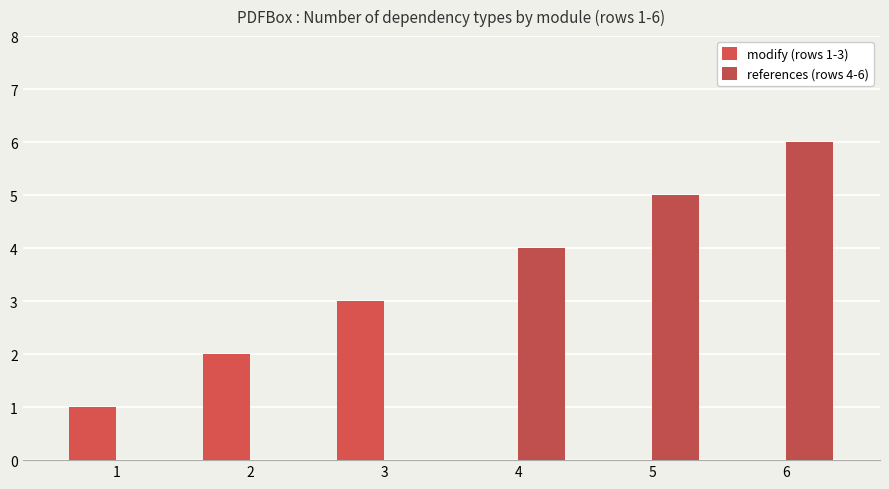

What is the sum of the modify (rows 1-3) values at 6 and 2?

2